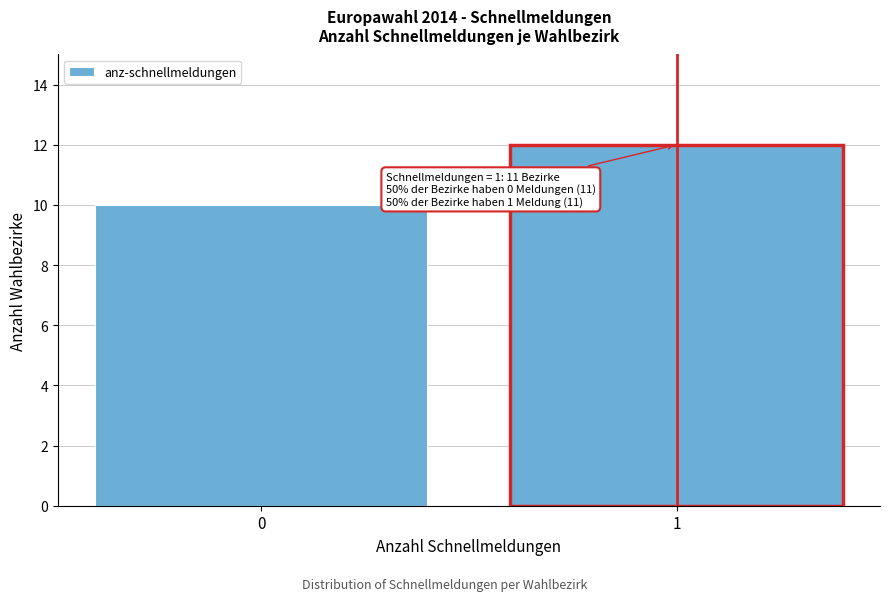

Reading right to left, extract all data points from this chart.

12	10